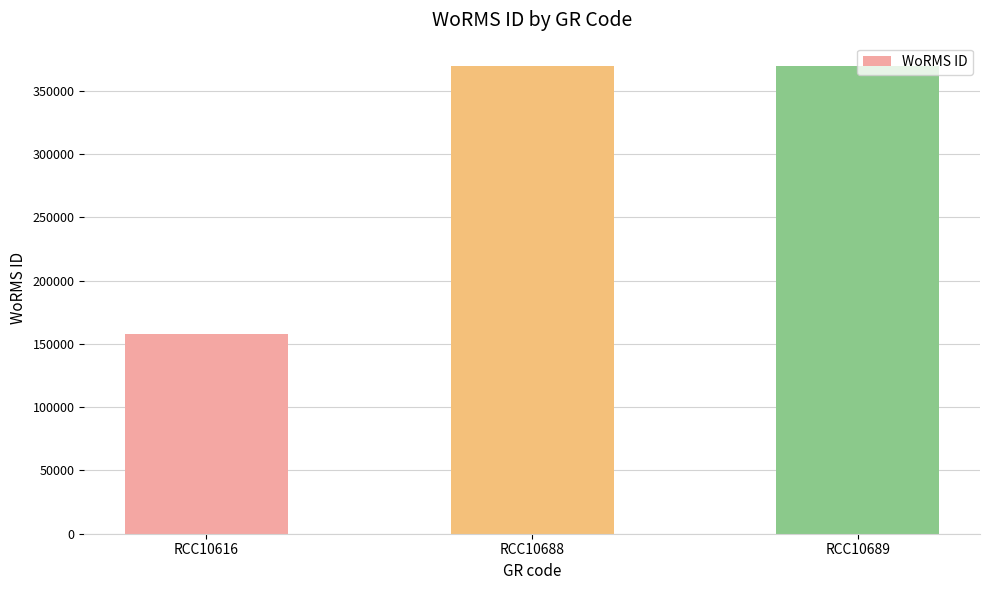

Read the value at RCC10689, to the nearest 10.

369380